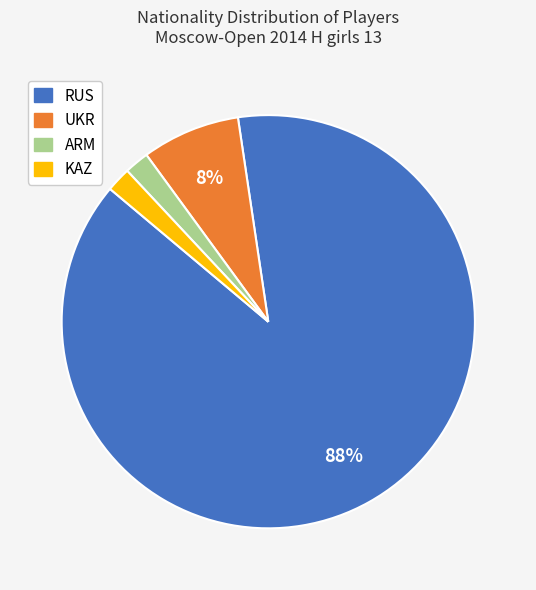

What percentage is the RUS slice, to the nearest percent?

88%